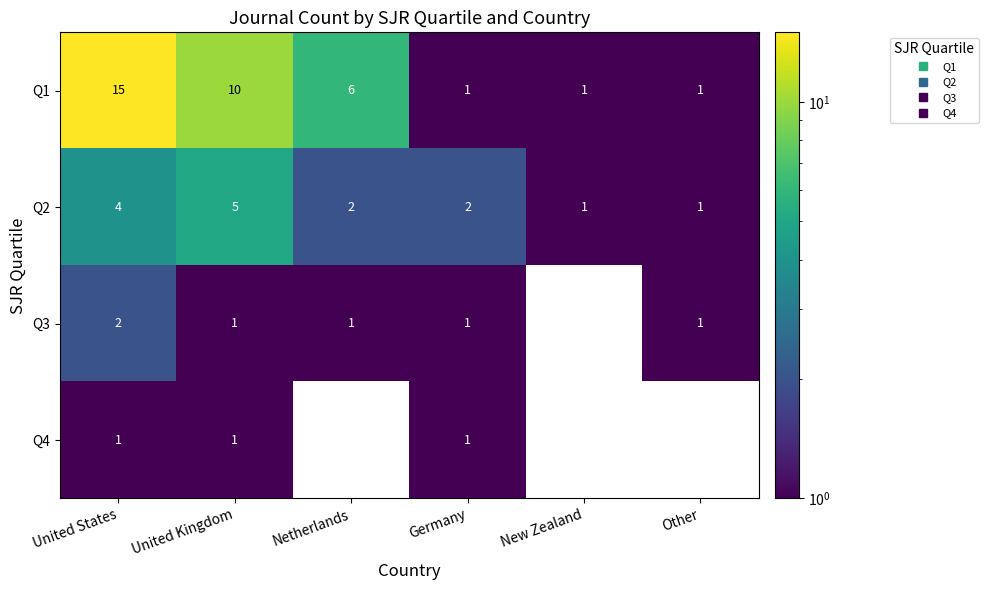

Is the value of Q4 at Germany greater than the value of Q1 at Netherlands?

No